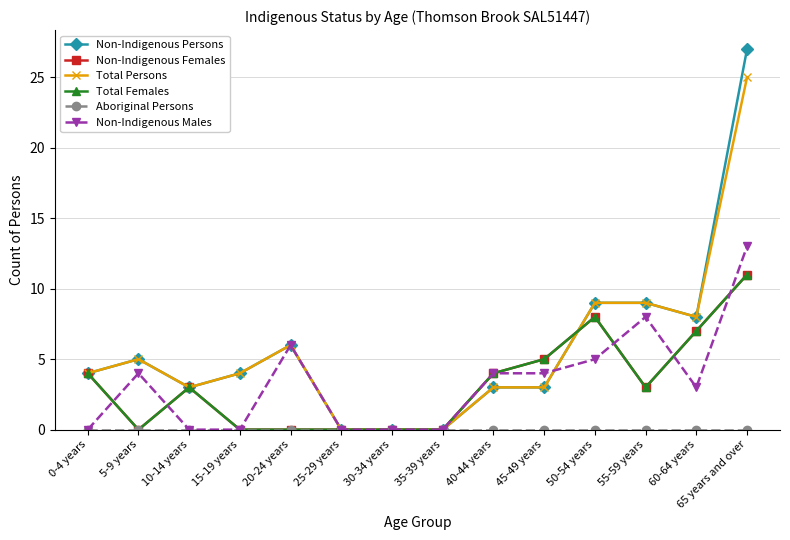

Does the chart display data point markers on the line(s)?

Yes